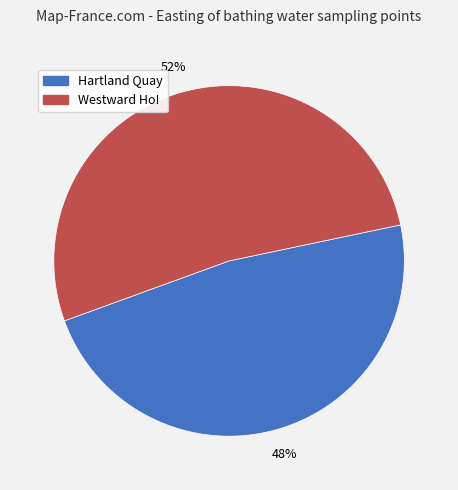

To the nearest percent, what portion does Westward Ho! represent?

52%